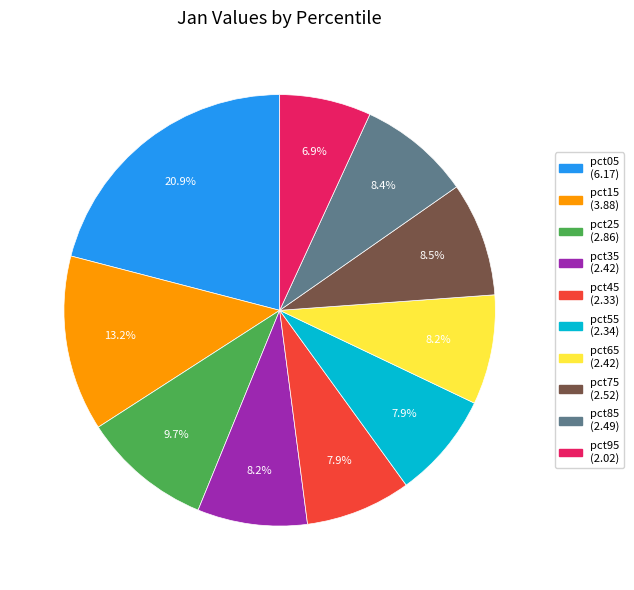

To the nearest percent, what is the difference between the largest and smallest slice percentages?

14%